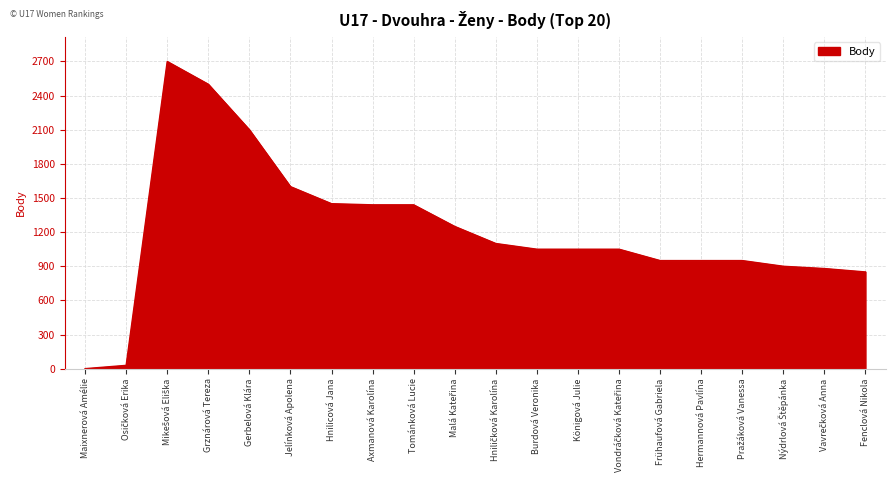

What is the greatest value displayed?

2700